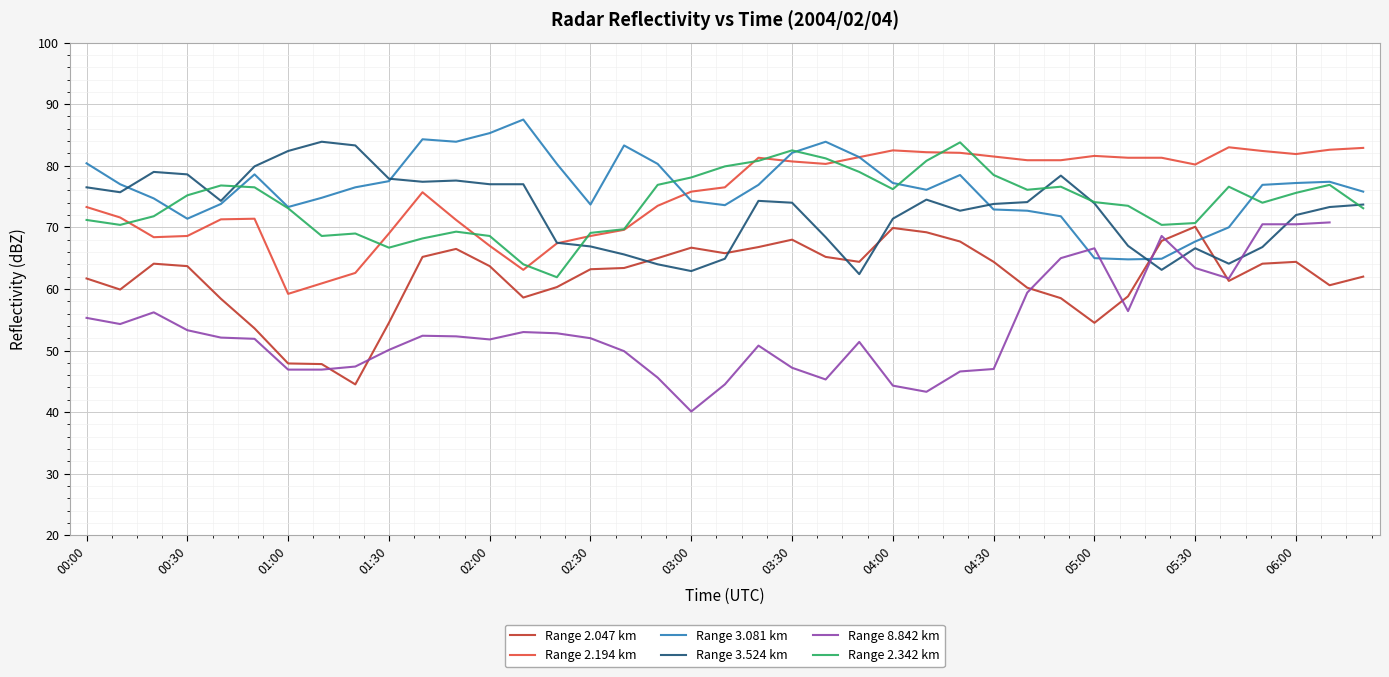

How many intersections are there between Range 3.081 km and Range 2.047 km?

2